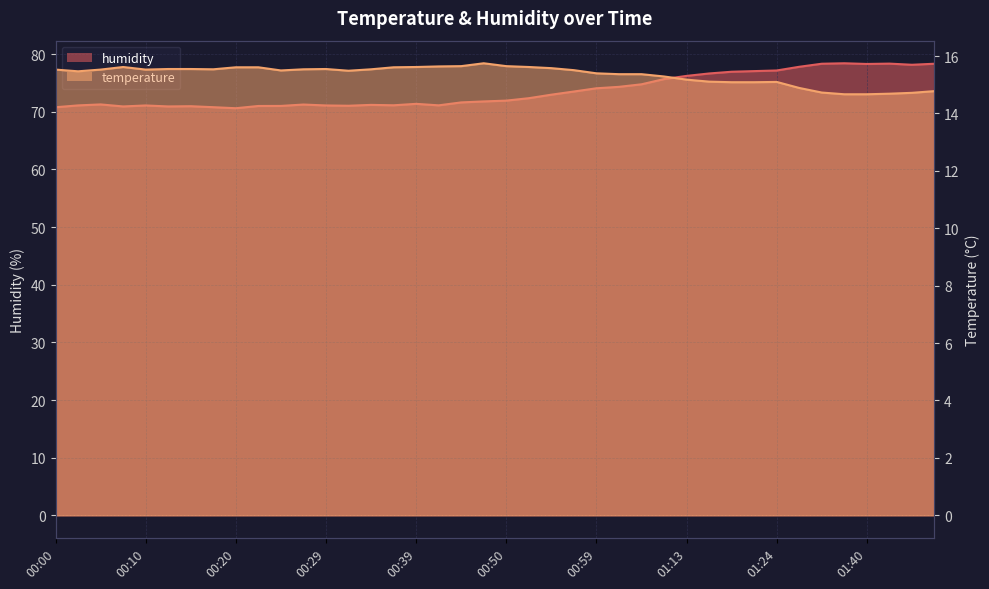

Which category has the highest value in the temperature series?

00:47